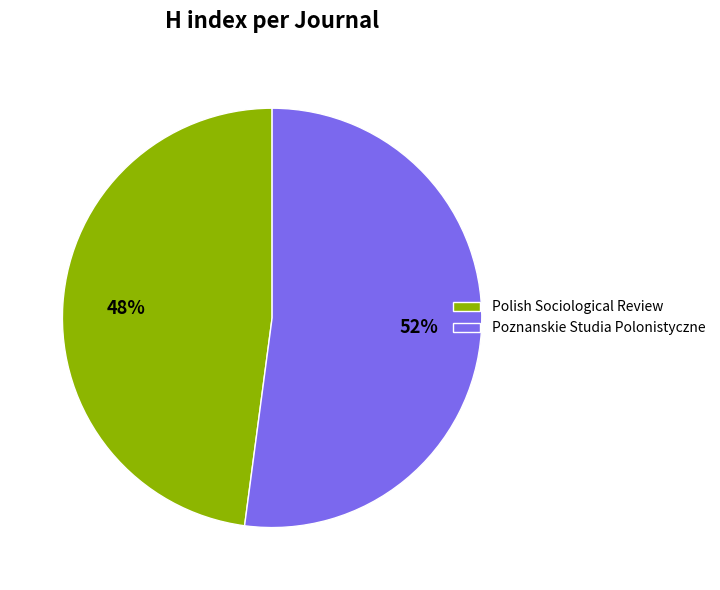

To the nearest percent, what is the difference between the Poznanskie Studia Polonistyczne and Polish Sociological Review slice percentages?

4%